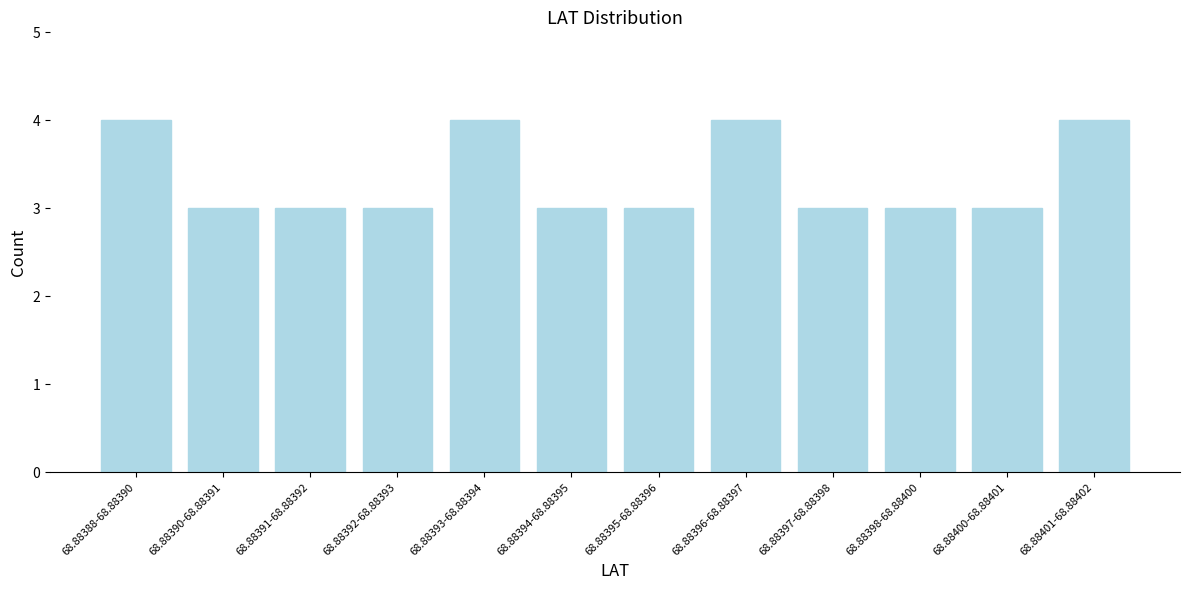

Reading left to right, what are all the values shown in this chart?

4	3	3	3	4	3	3	4	3	3	3	4